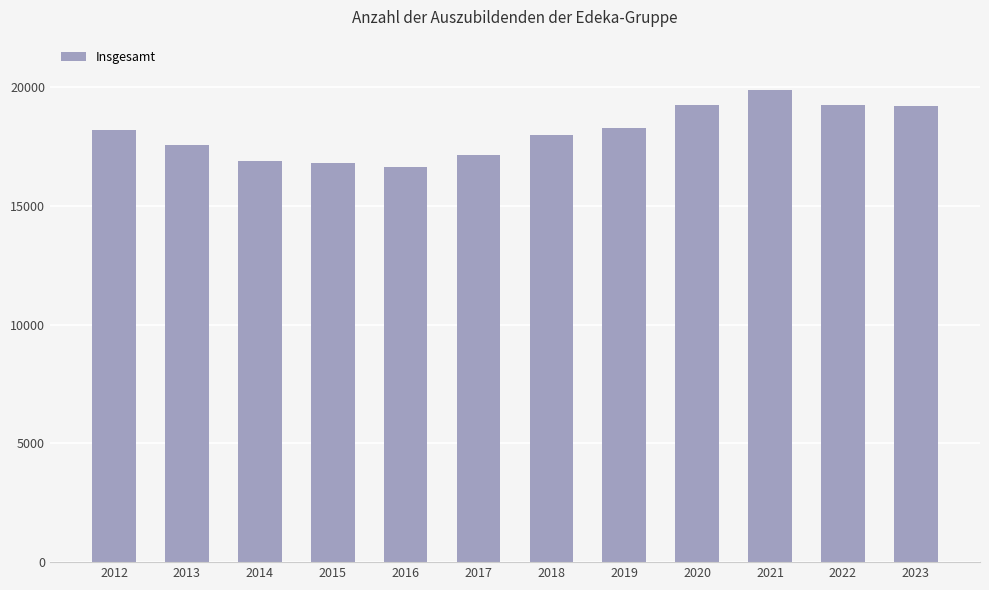

What is the change in value from 2012 to 2014?

-1320